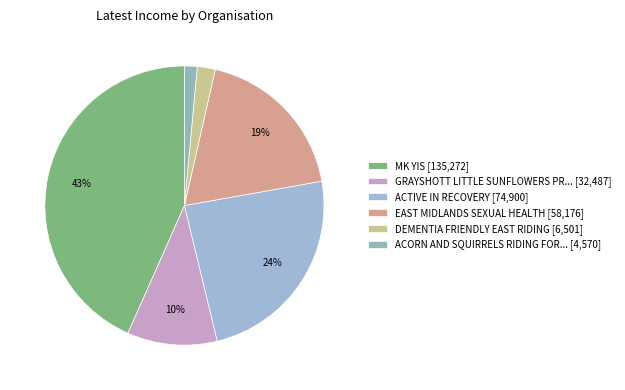

What is the smallest slice in the pie chart?

ACORN AND SQUIRRELS RIDING FOR... [4,570]